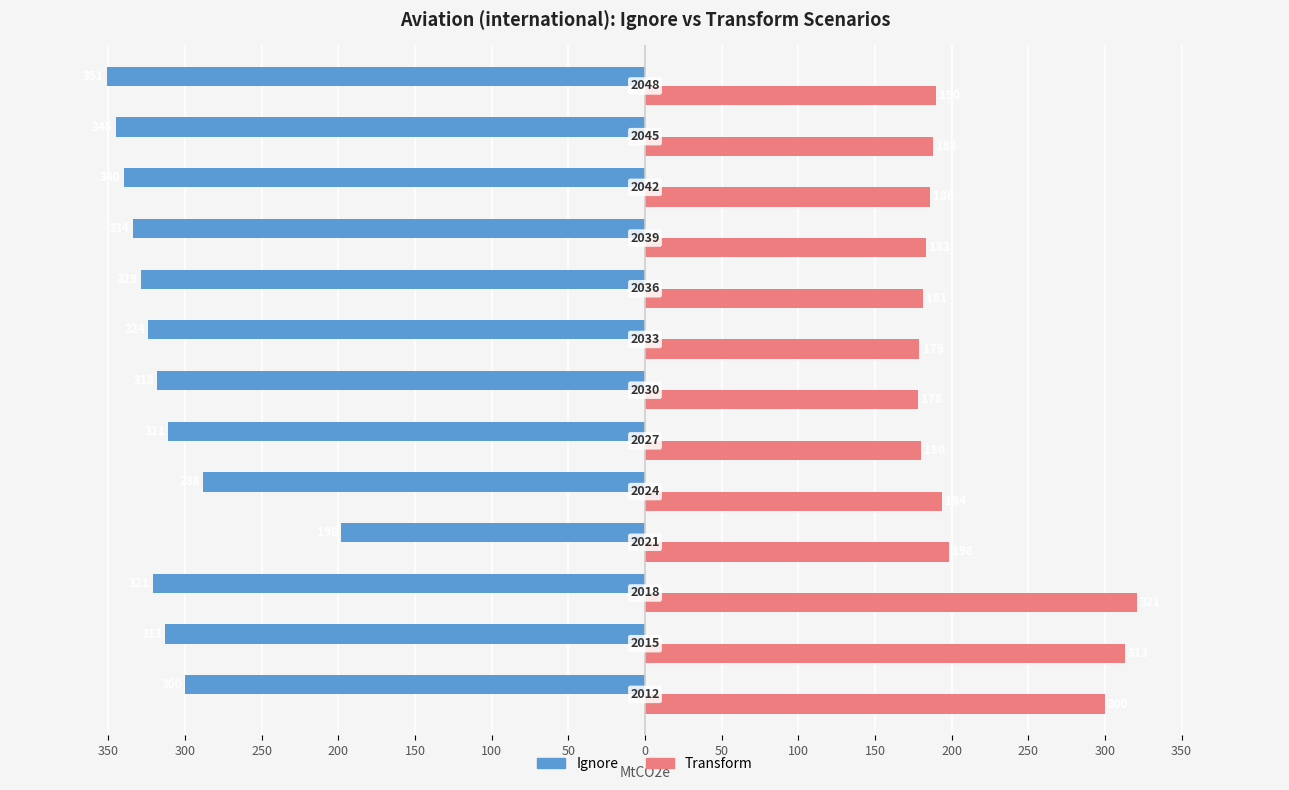

What are all the series names shown in the legend?

Ignore, Transform